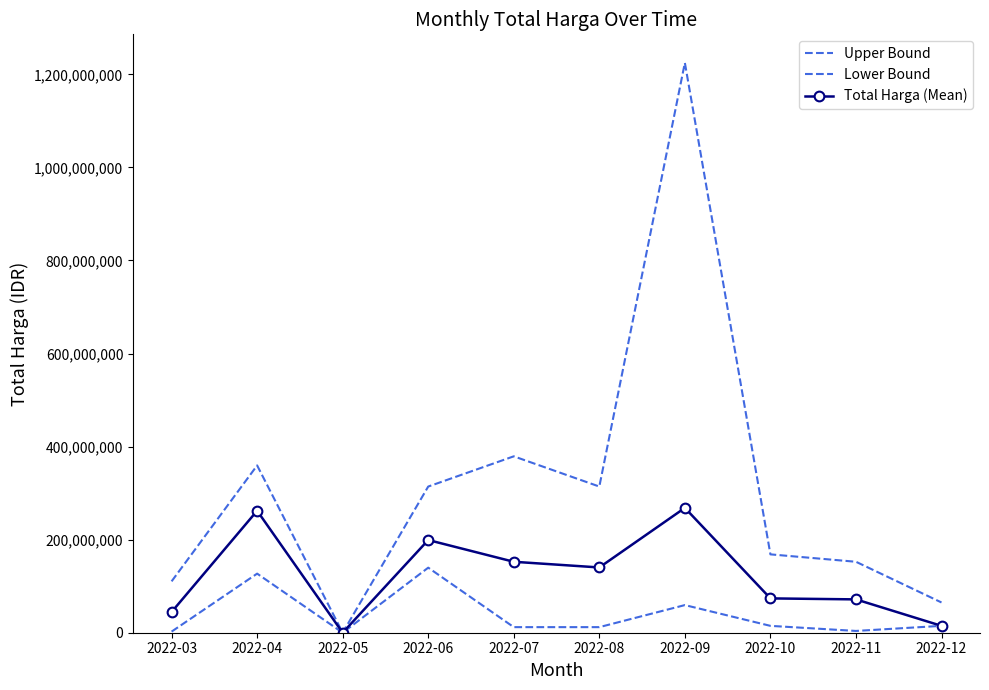

At which label does Lower Bound first exceed 14750000?

2022-04